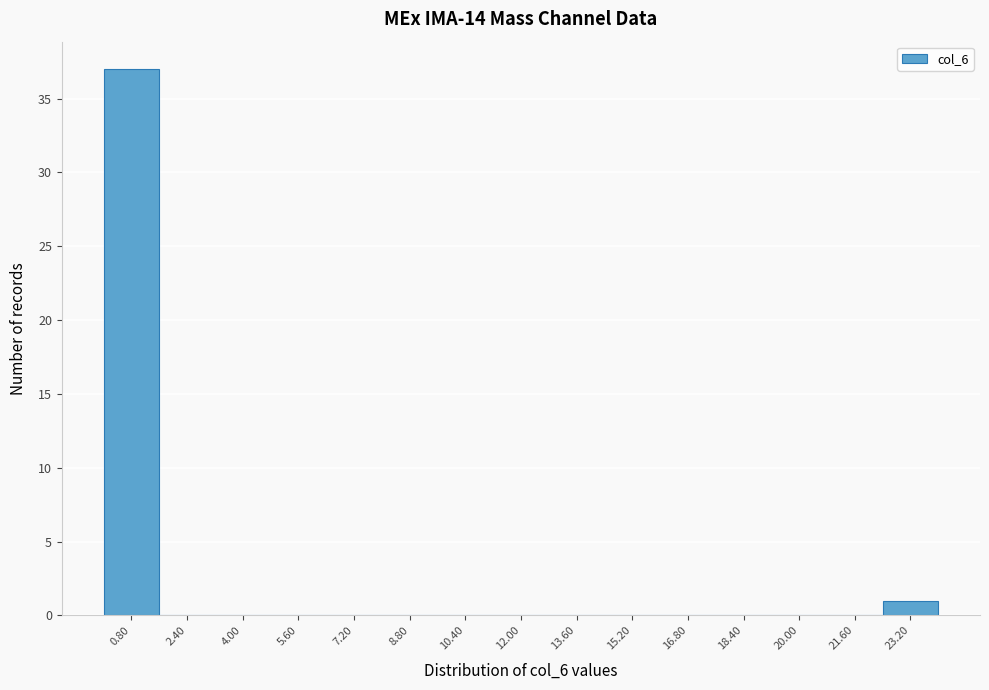

Reading left to right, transcribe this chart: for each bar, give the range it covers on the x-axis and its height. The values are not printed on the chart, so give them approximately, as read against the axis.

0.0 to 1.6: 37
1.6 to 3.2: 0
3.2 to 4.8: 0
4.8 to 6.4: 0
6.4 to 8.0: 0
8.0 to 9.6: 0
9.6 to 11.2: 0
11.2 to 12.8: 0
12.8 to 14.4: 0
14.4 to 16.0: 0
16.0 to 17.6: 0
17.6 to 19.2: 0
19.2 to 20.8: 0
20.8 to 22.4: 0
22.4 to 24.0: 1